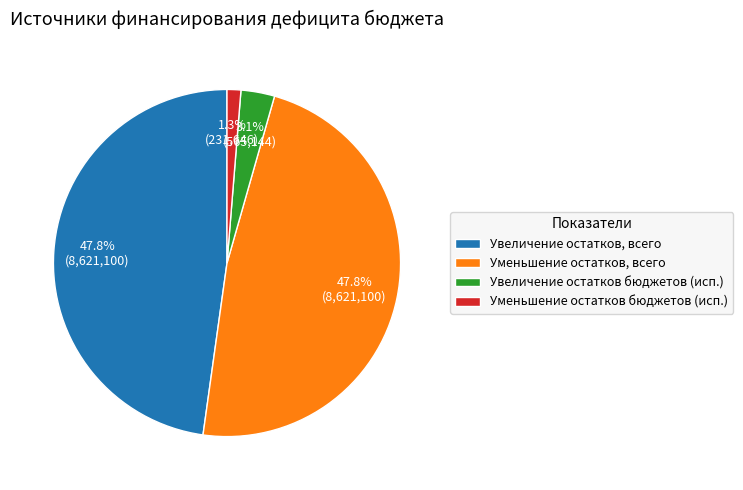

Do Уменьшение остатков, всего and Увеличение остатков, всего together represent more than half of the pie?

Yes